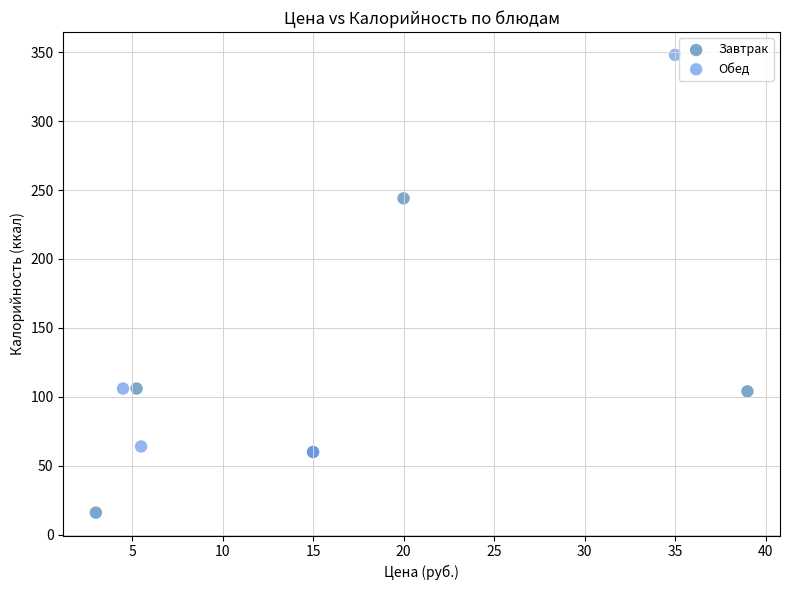

Which series contains the highest Y value?

Обед